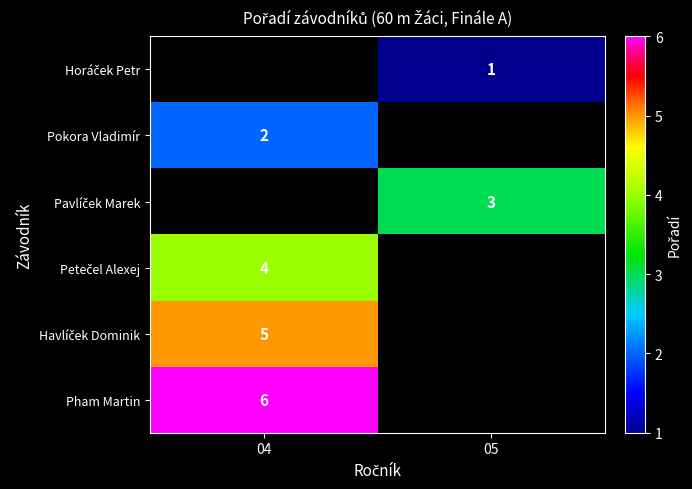

Rank the categories by Horáček Petr value from highest to lowest.

05, 04